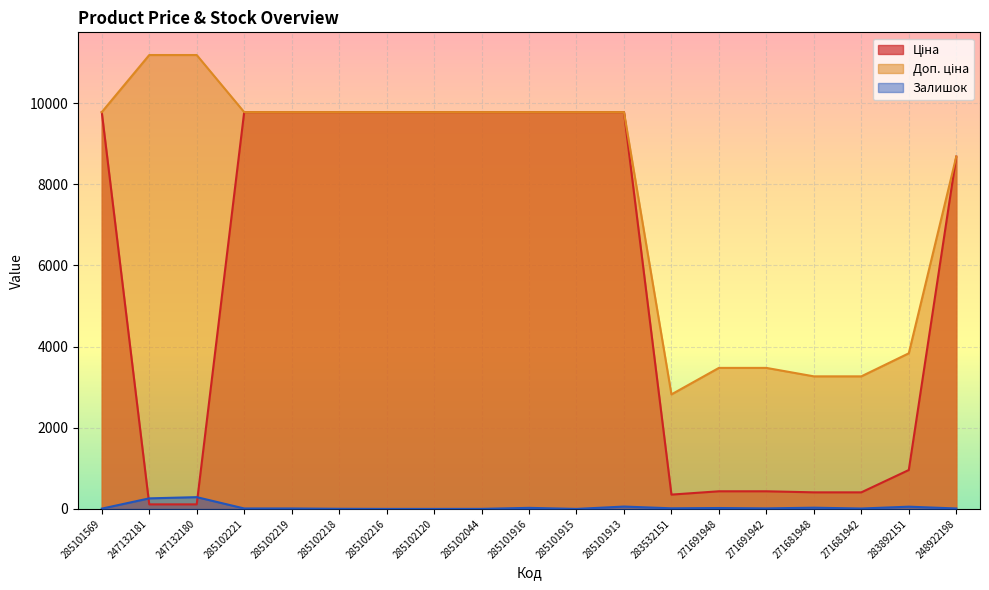

Reading left to right, list all the values displayed in this chart.

Ціна: 285101569=9775.5	247132181=111.8	247132180=111.8	285102221=9775.5	285102219=9775.5	285102218=9775.5	285102216=9775.5	285102120=9775.5	285102044=9775.5	285101916=9775.5	285101915=9775.5	285101913=9775.5	283532151=352.6	271691948=434.3	271691942=434.3	271681948=408.2	271681942=408.2	283892151=958.4	248922198=8679.5
Доп. ціна: 285101569=9775.5	247132181=11182.0	247132180=11182.0	285102221=9775.5	285102219=9775.5	285102218=9775.5	285102216=9775.5	285102120=9775.5	285102044=9775.5	285101916=9775.5	285101915=9775.5	285101913=9775.5	283532151=2821.2	271691948=3474.1	271691942=3474.1	271681948=3265.8	271681942=3265.8	283892151=3833.8	248922198=8679.5
Залишок: 285101569=7.0	247132181=260.0	247132180=290.0	285102221=11.0	285102219=11.0	285102218=3.0	285102216=0.0	285102120=0.0	285102044=1.0	285101916=26.0	285101915=0.0	285101913=58.0	283532151=15.0	271691948=22.0	271691942=13.0	271681948=30.0	271681942=10.0	283892151=55.0	248922198=11.0